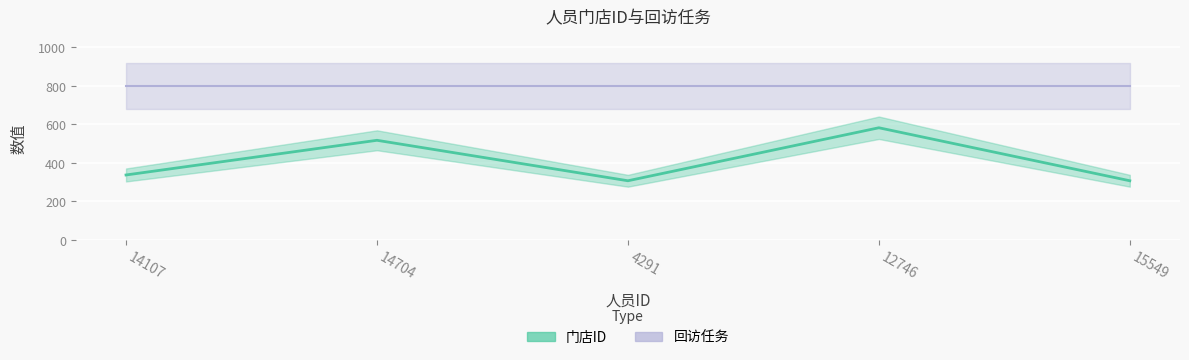

Which label corresponds to the largest value in the chart?

12746